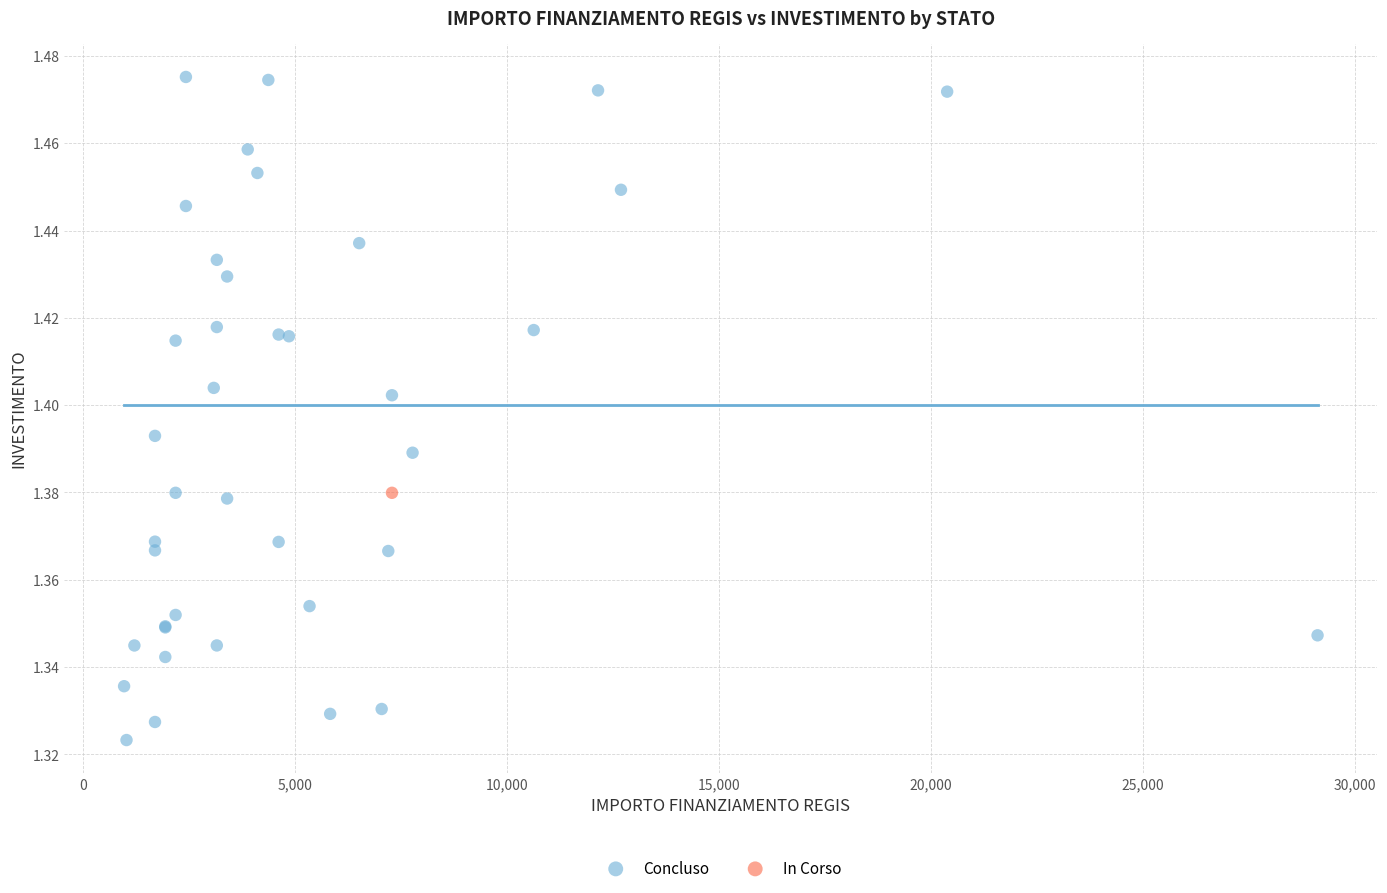

What are all the series names shown in the legend?

Concluso, In Corso